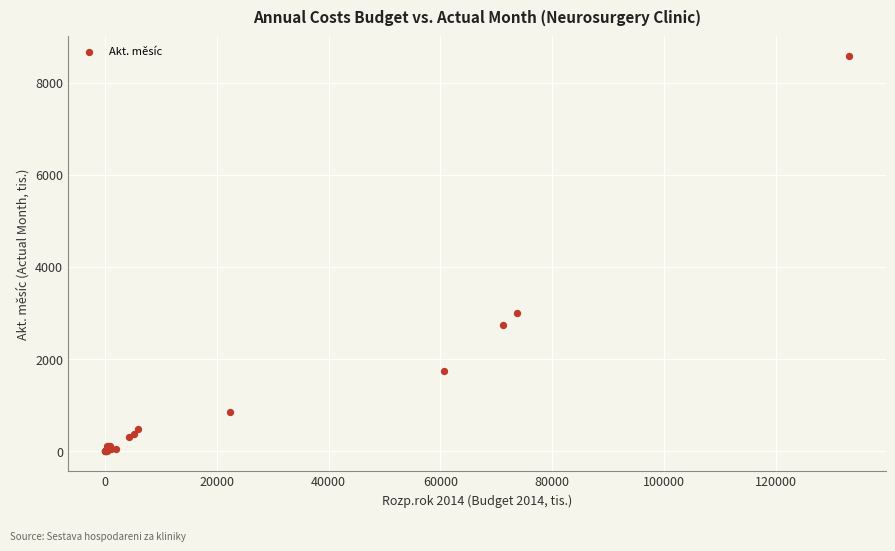

What Y value in the scatter plot is closest to 4289?

3009.8